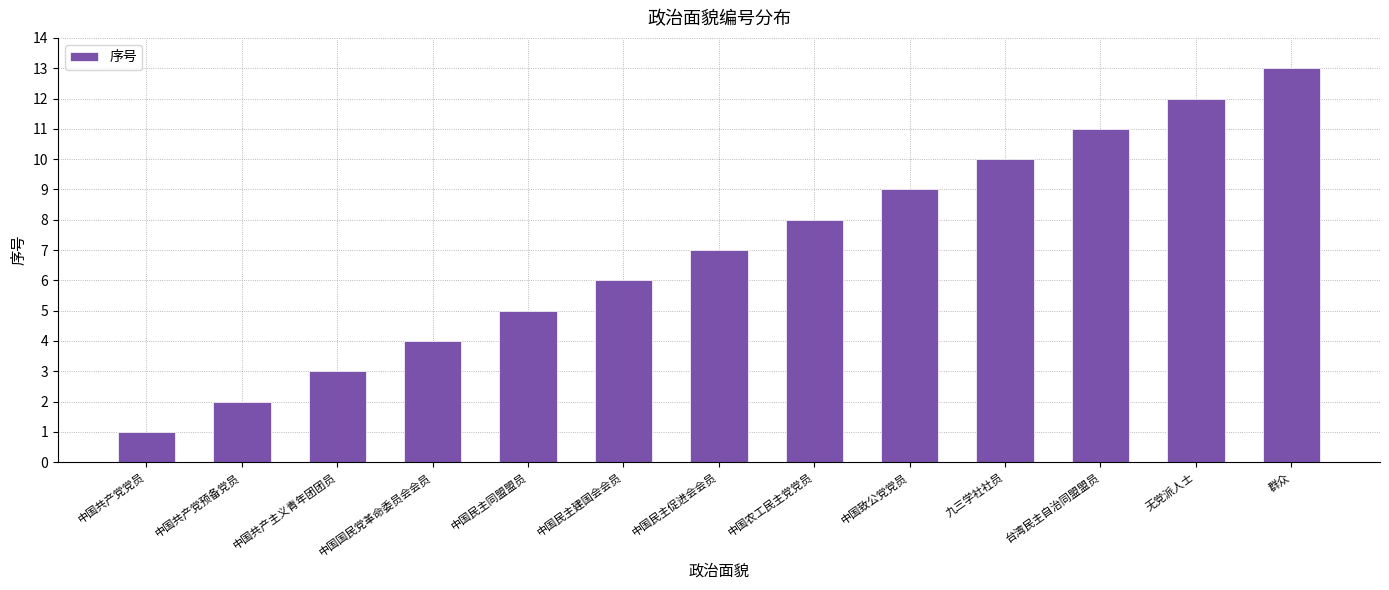

What is the change in value from 中国民主促进会会员 to 群众?

+6